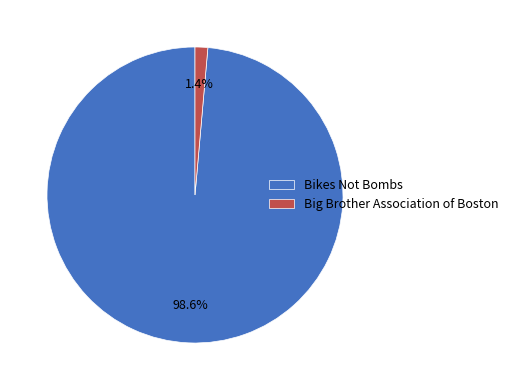

Does any single category account for the majority?

Yes